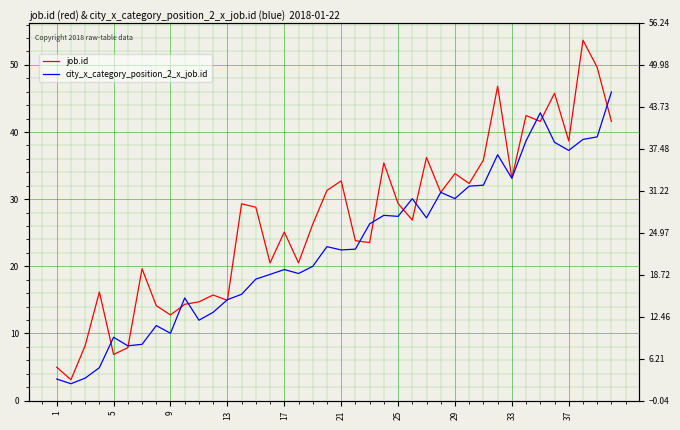

Between 36 and 29, which is larger?

36